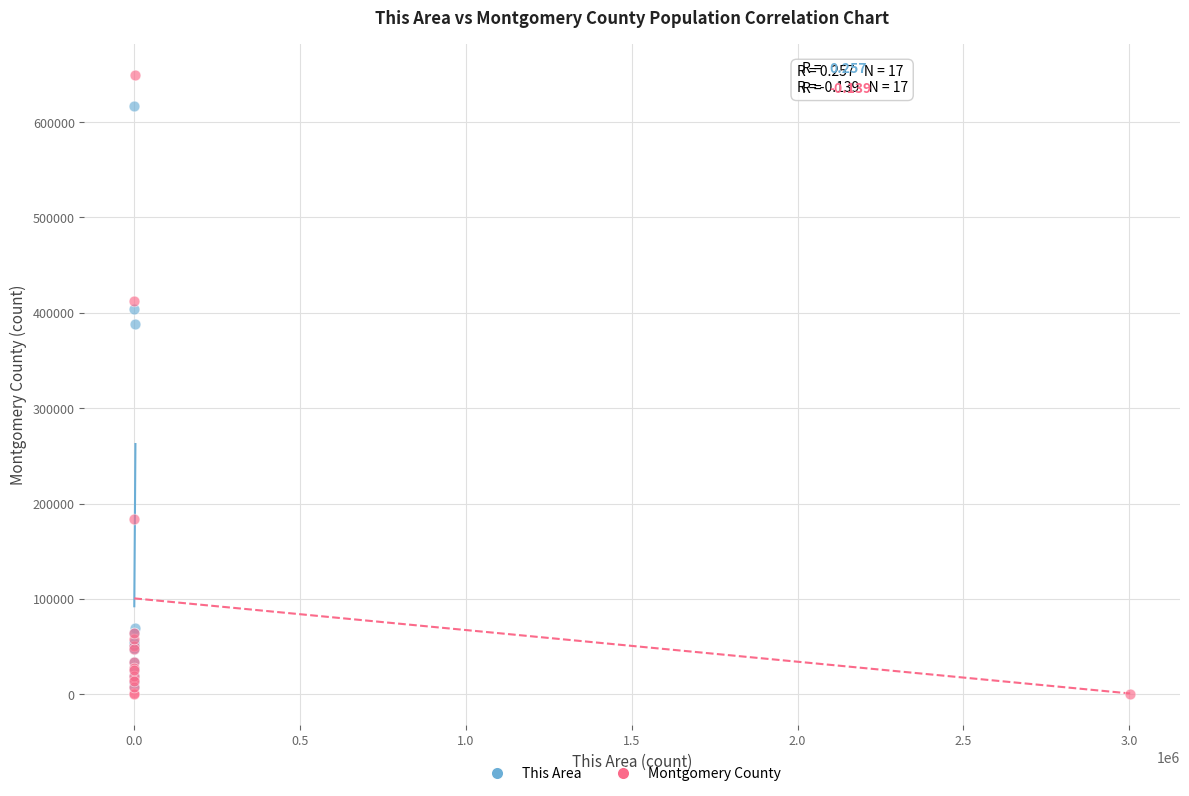

Which series has the widest spread of Y values?

Montgomery County